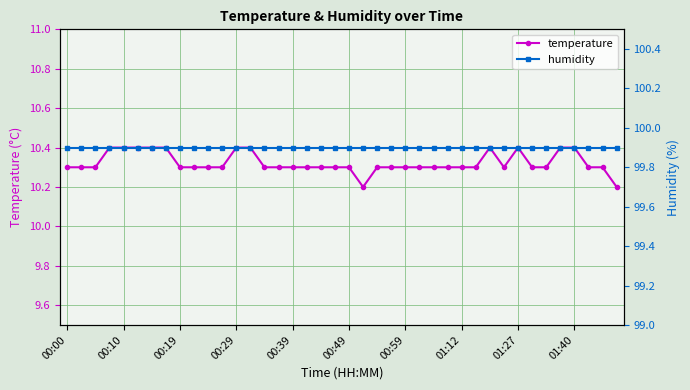

How many temperature values are between 10 and 11?

40